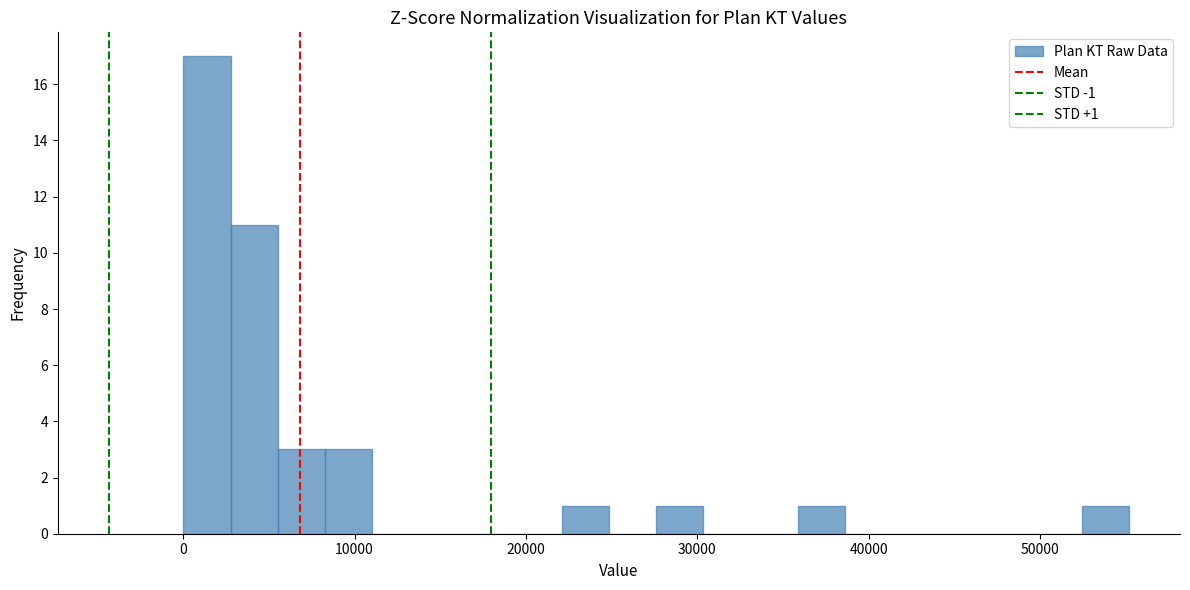

Read against the x-axis, roughly where is the centre of the tallest bar?

1000